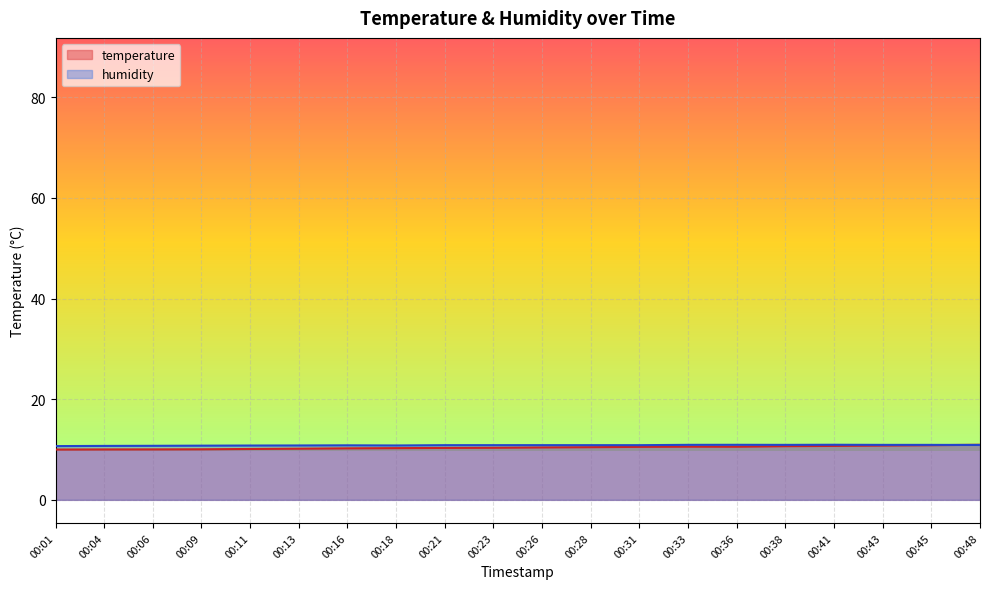

How many humidity values are between 10 and 11?

20